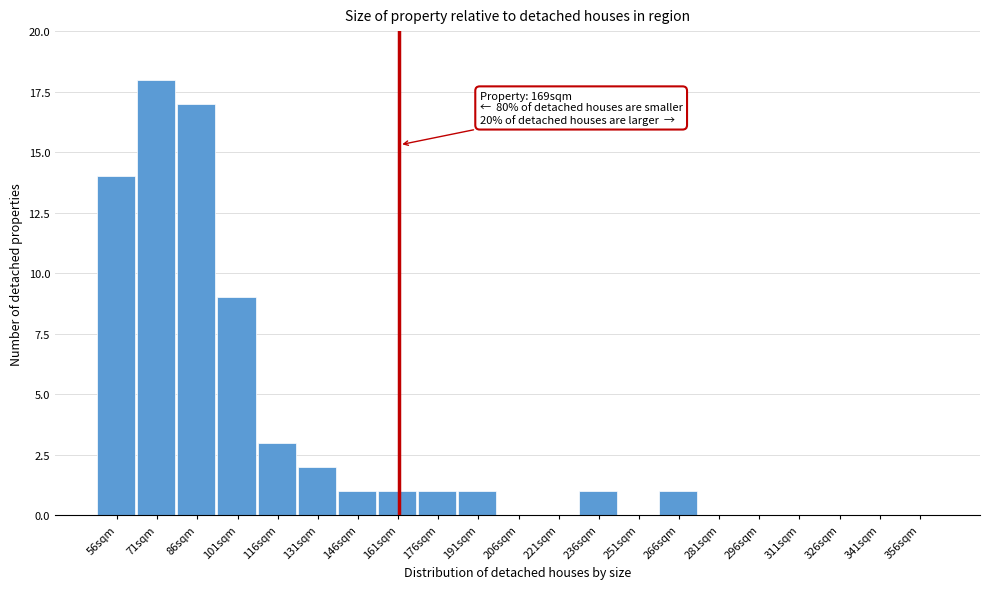

Reading left to right, list all the values displayed in this chart.

56sqm=14	71sqm=18	86sqm=17	101sqm=9	116sqm=3	131sqm=2	146sqm=1	161sqm=1	176sqm=1	191sqm=1	206sqm=0	221sqm=0	236sqm=1	251sqm=0	266sqm=1	281sqm=0	296sqm=0	311sqm=0	326sqm=0	341sqm=0	356sqm=0